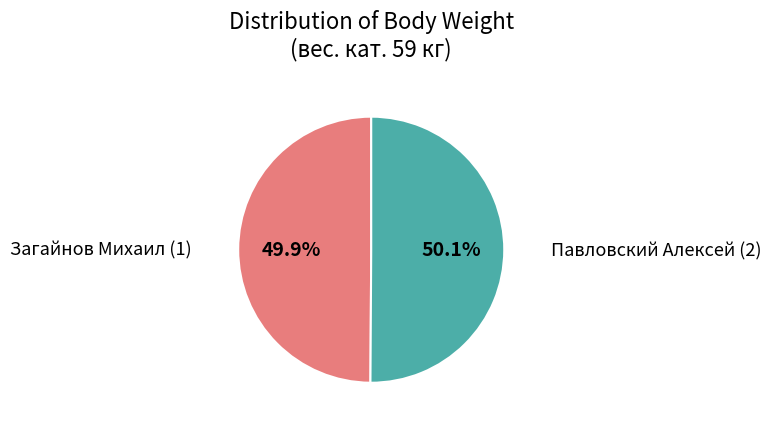

Count the number of slices in the pie.

2